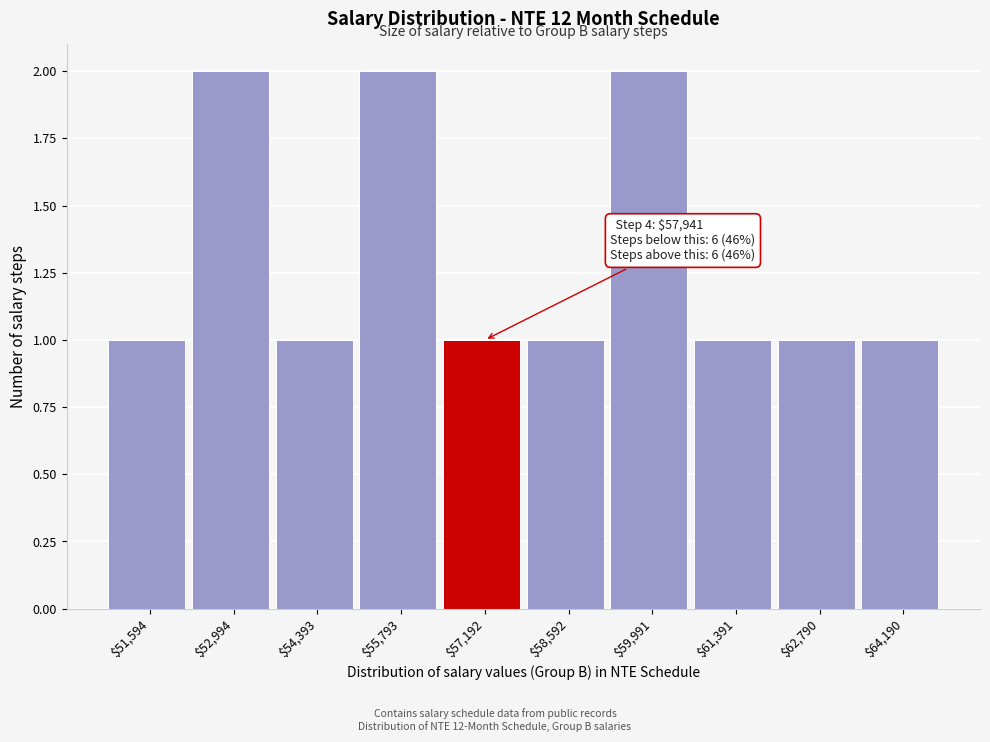

Reading right to left, what are all the values shown in this chart?

1	1	1	2	1	1	2	1	2	1